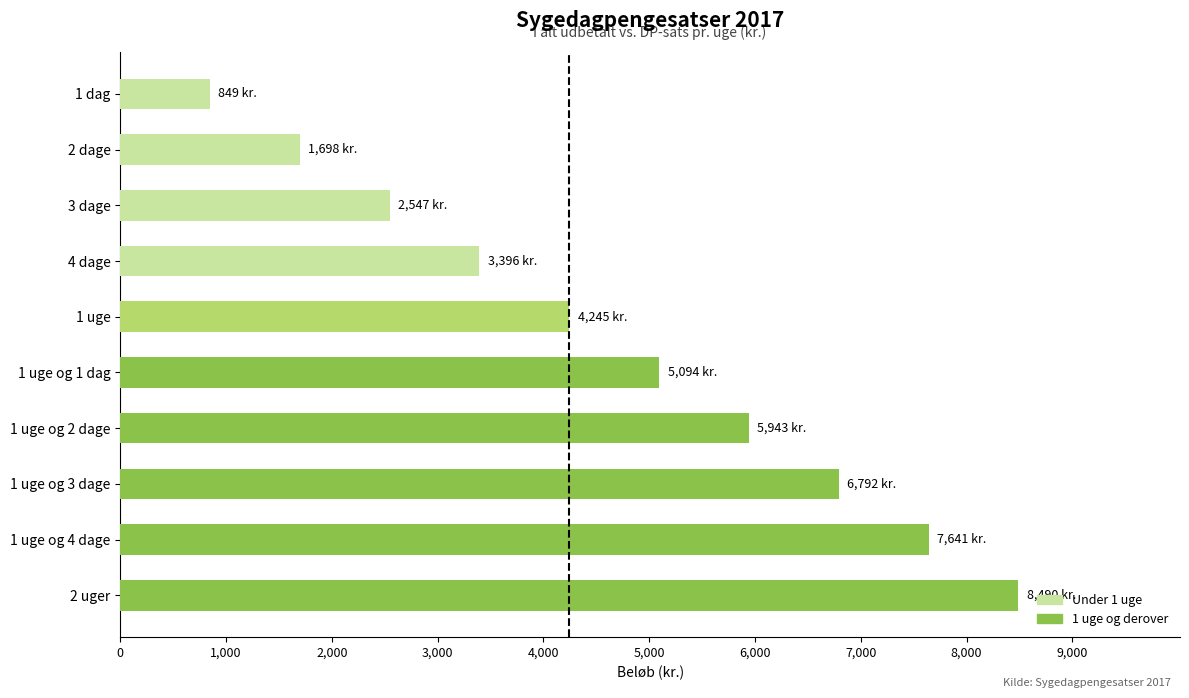

The value at 1 uge og 2 dage is 5943. True or false?

True